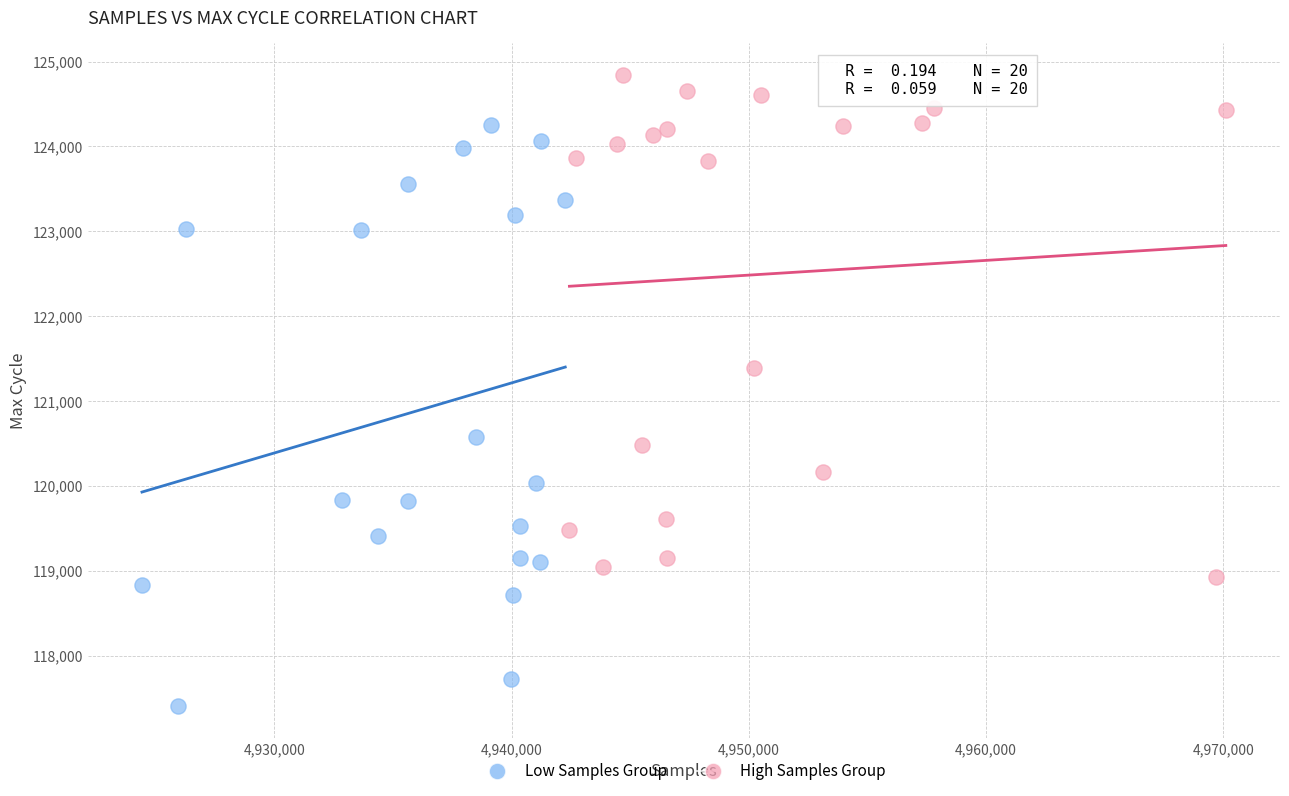

Which series reaches the minimum Y coordinate?

Low Samples Group